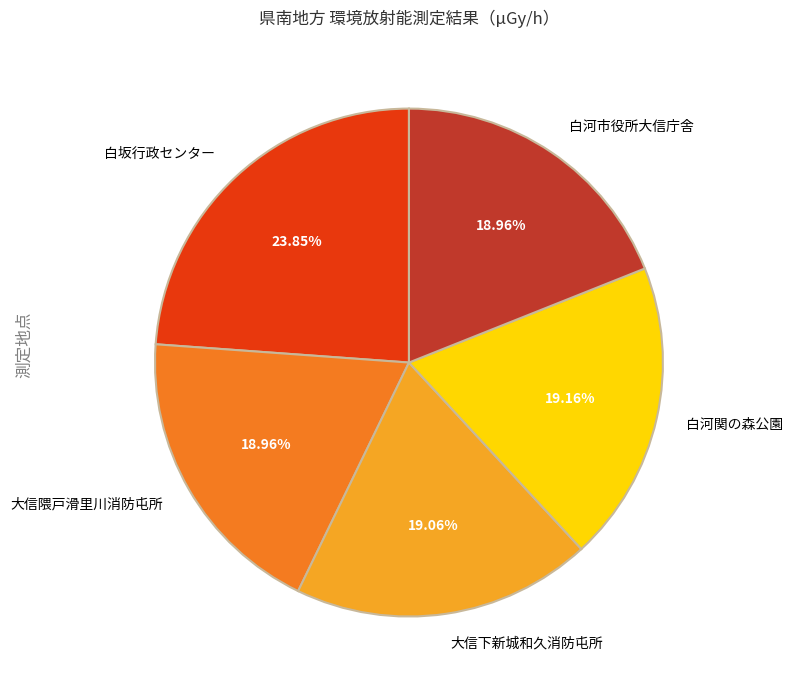

To the nearest percent, what is the average slice percentage?

20%